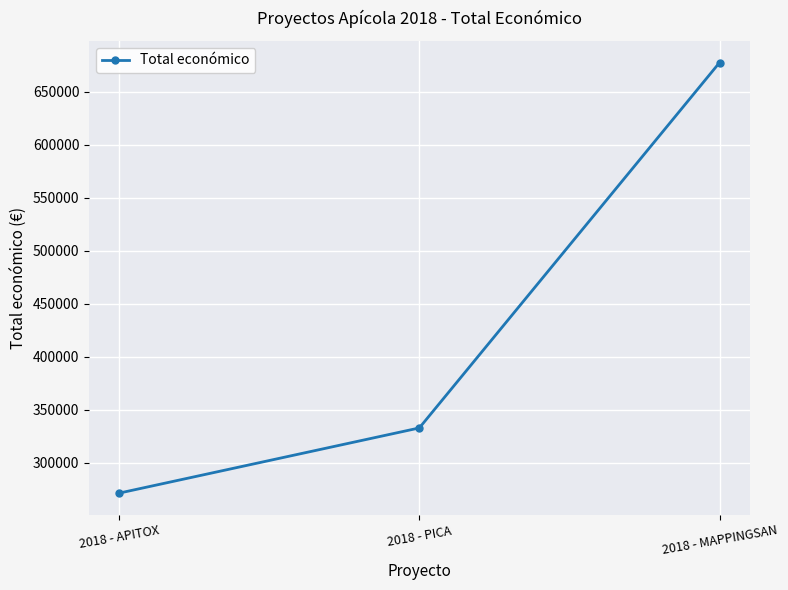

What is the sum of all values?

1281978